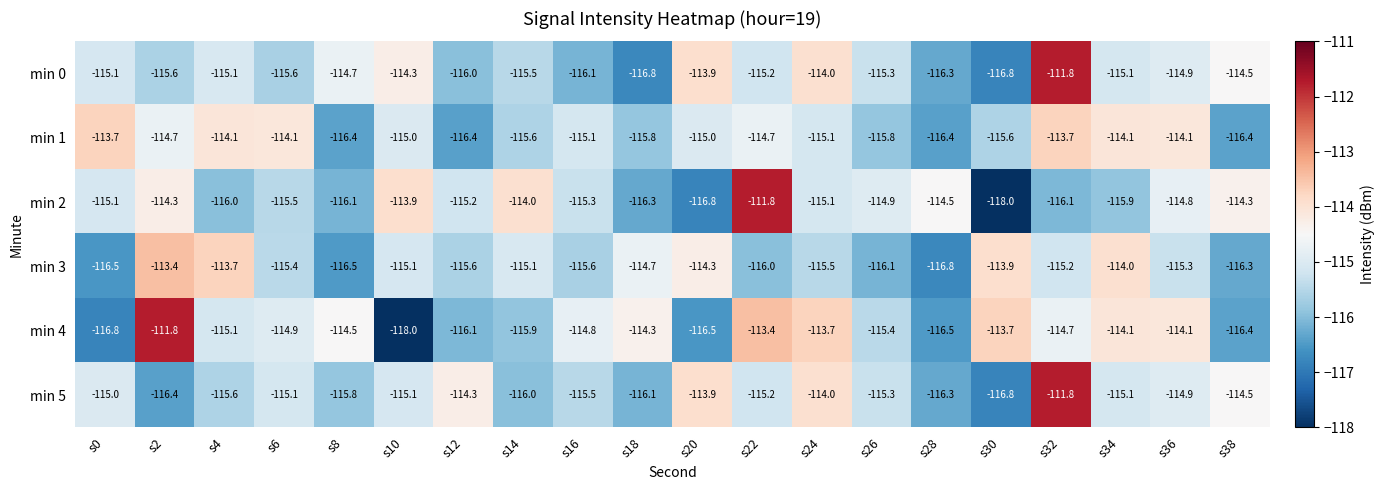

The min 2 series shows -114.3 at s38. True or false?

True